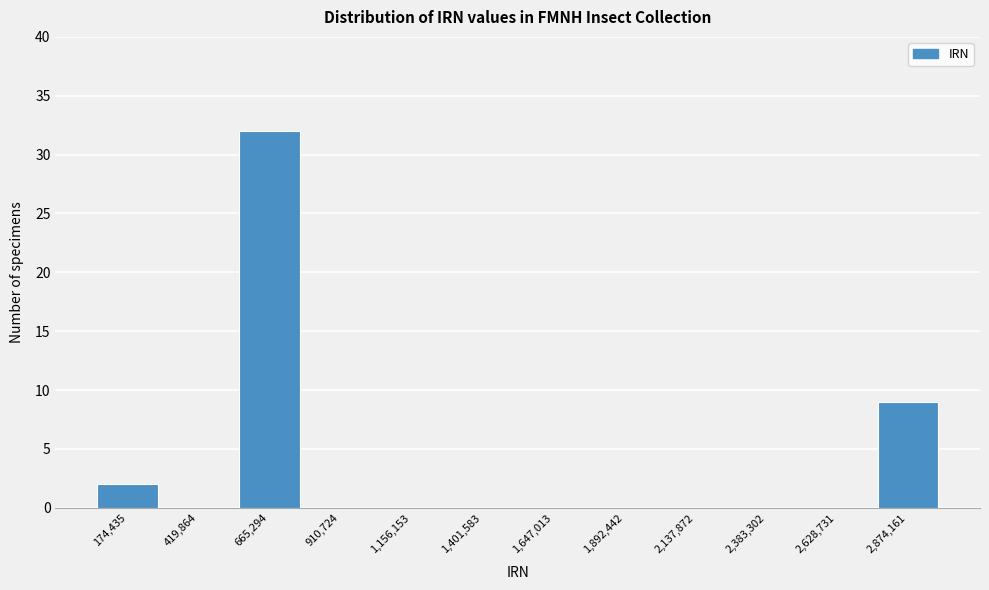

Reading right to left, what are all the values shown in this chart?

2,874,161=9	2,628,731=0	2,383,302=0	2,137,872=0	1,892,442=0	1,647,013=0	1,401,583=0	1,156,153=0	910,724=0	665,294=32	419,864=0	174,435=2